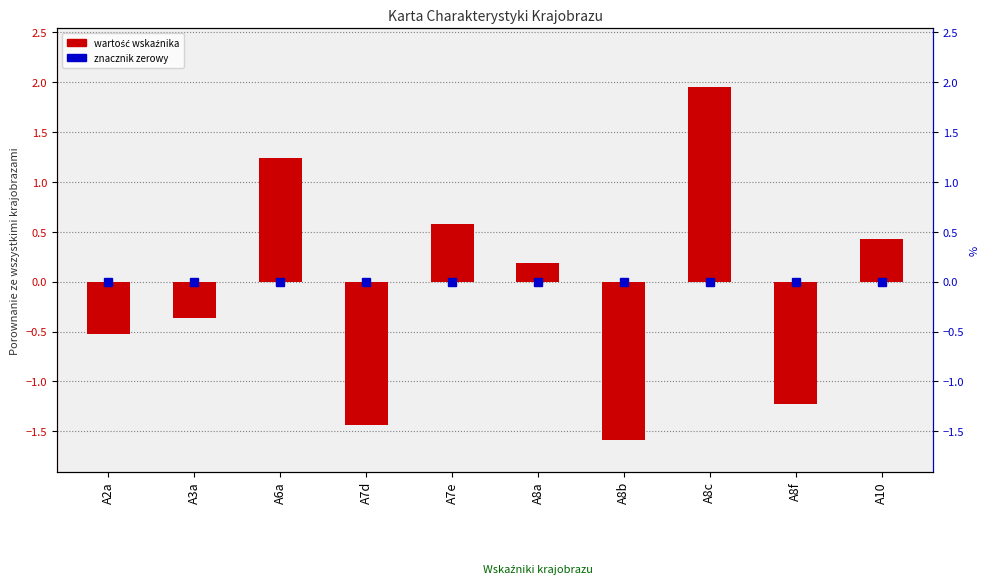

List the labels in order of value, smallest first.

A8b, A7d, A8f, A2a, A3a, A8a, A10, A7e, A6a, A8c